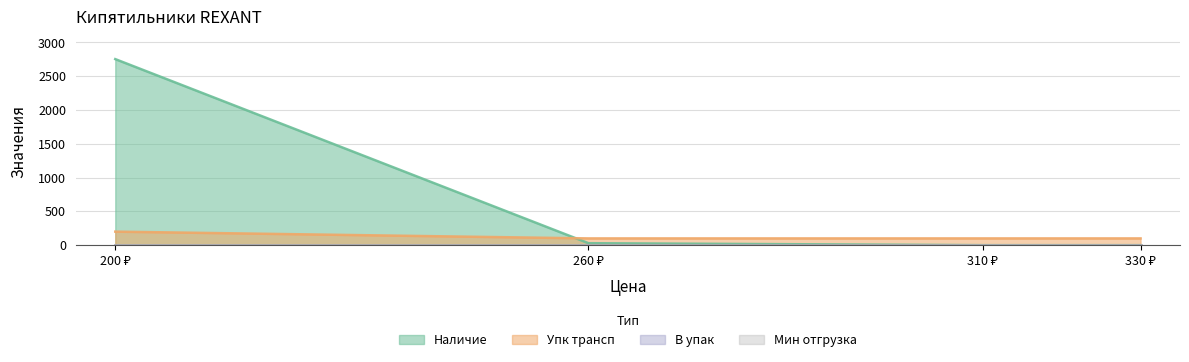

True or false: Упк трансп has more than 1 points higher than both neighbors.

False